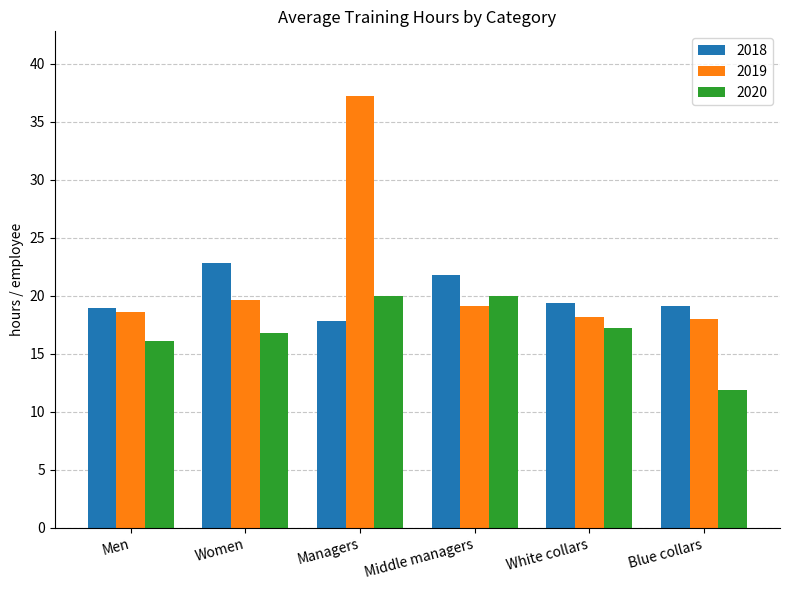

How many bars are there in total?

18